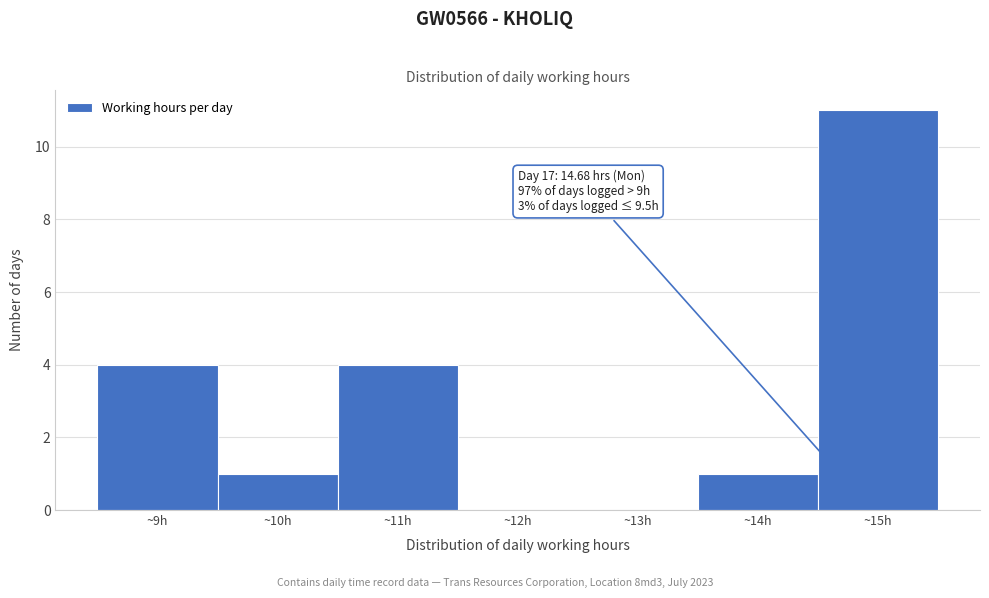

Over which range of the x-axis is the bar tallest?

14.5 to 15.5